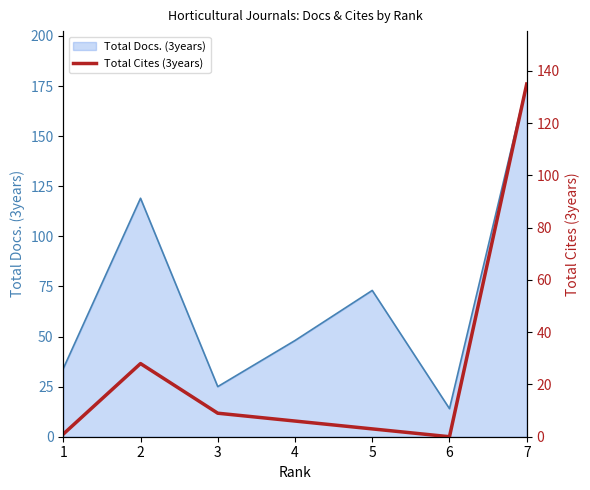

Rank the categories by Total Docs. (3years) value from lowest to highest.

6, 3, 1, 4, 5, 2, 7